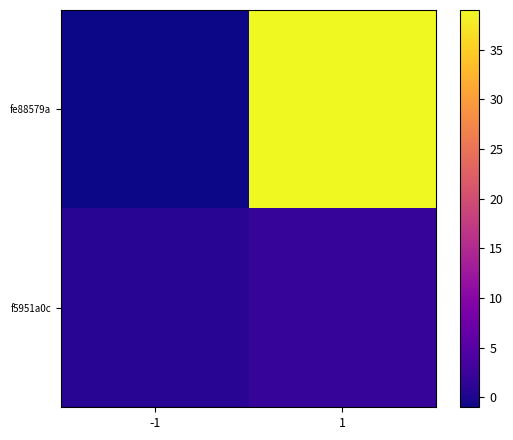

Reading left to right, transcribe all the data shown in this chart.

fe88579a: -1=-1	1=39
f5951a0c: -1=1	1=2